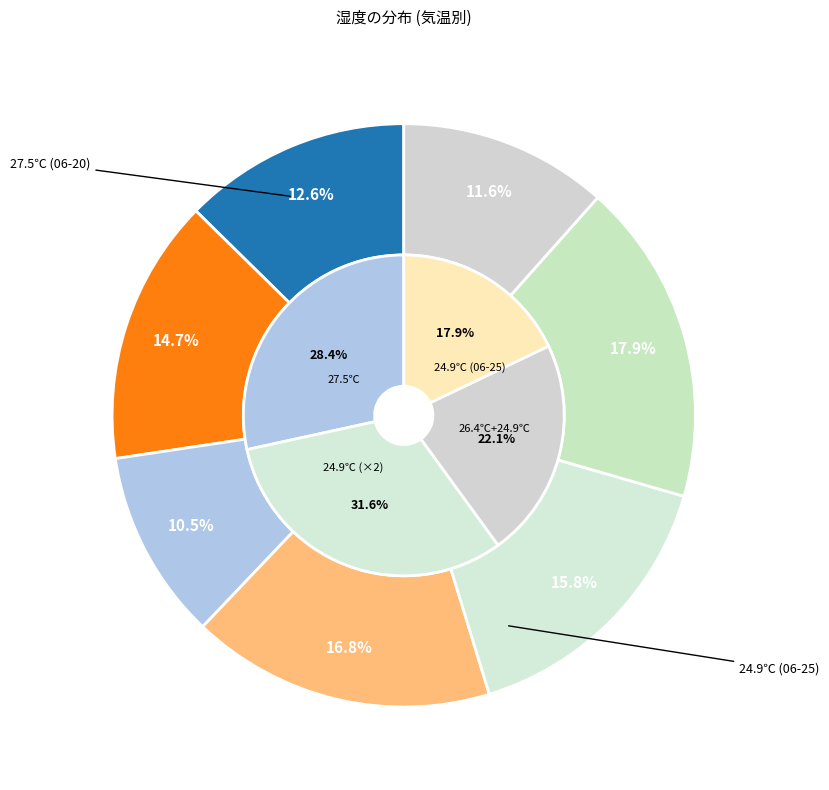

Rank the categories by value from highest to lowest.

24.9℃ (06-25), 24.9℃ (06-23), 27.5℃ (06-24), 25.8℃ (06-21), 27.5℃ (06-20), 24.9℃ (06-26), 26.4℃ (06-22)